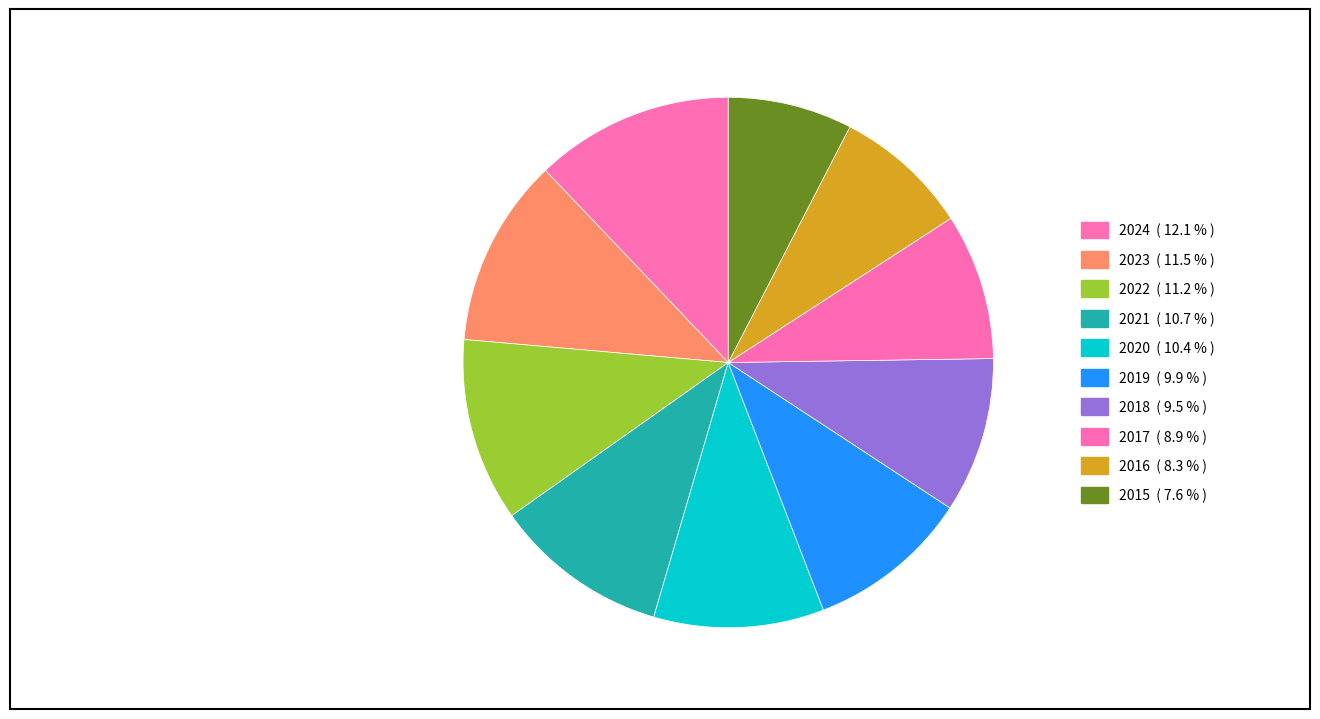

Count the number of slices in the pie.

10